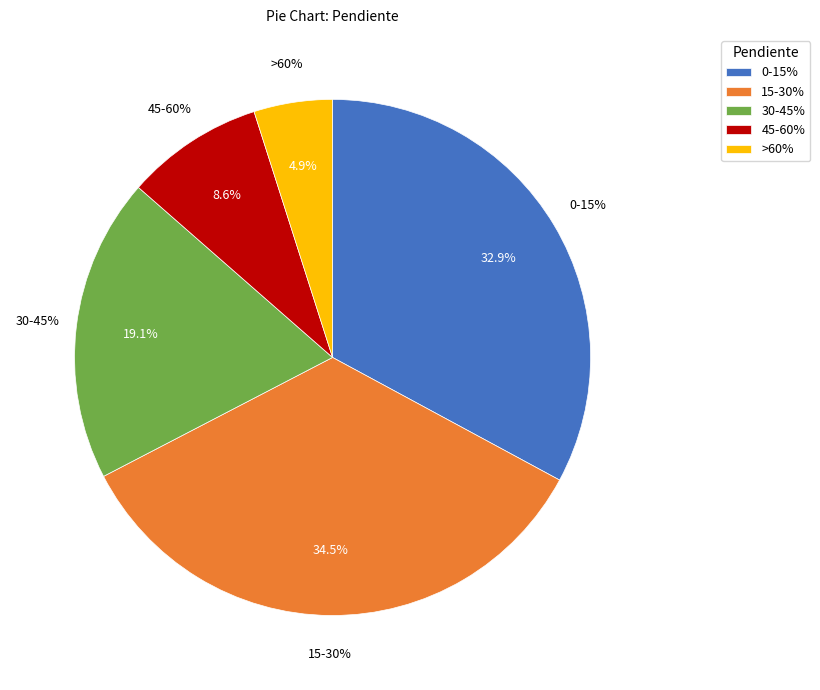

Is it true that 45-60% is 9% of the pie?

True